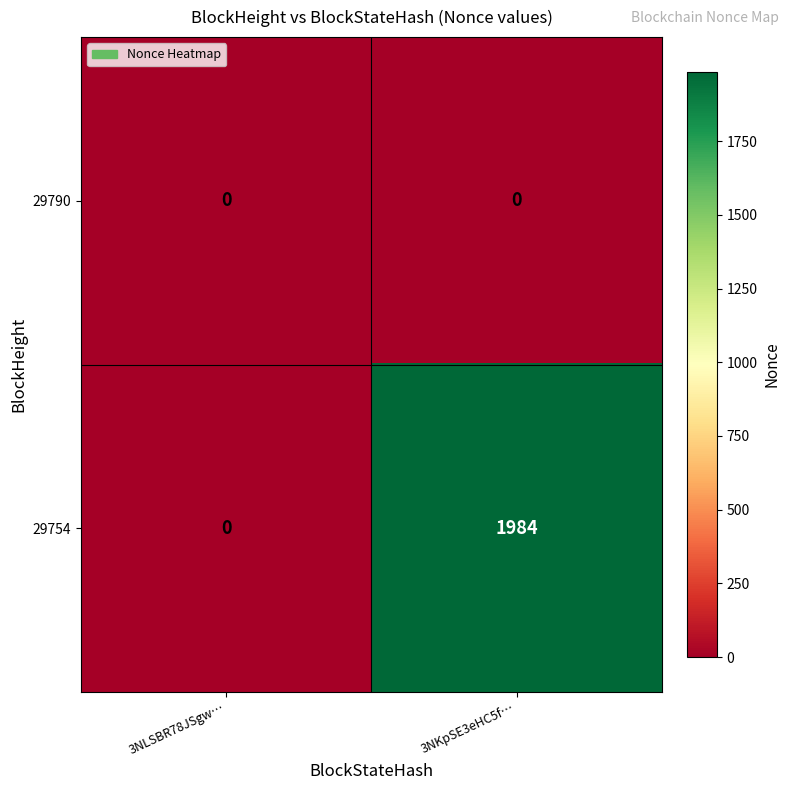

True or false: 29754 has a value of 3540 at 3NKpSE3eHC5f….

False